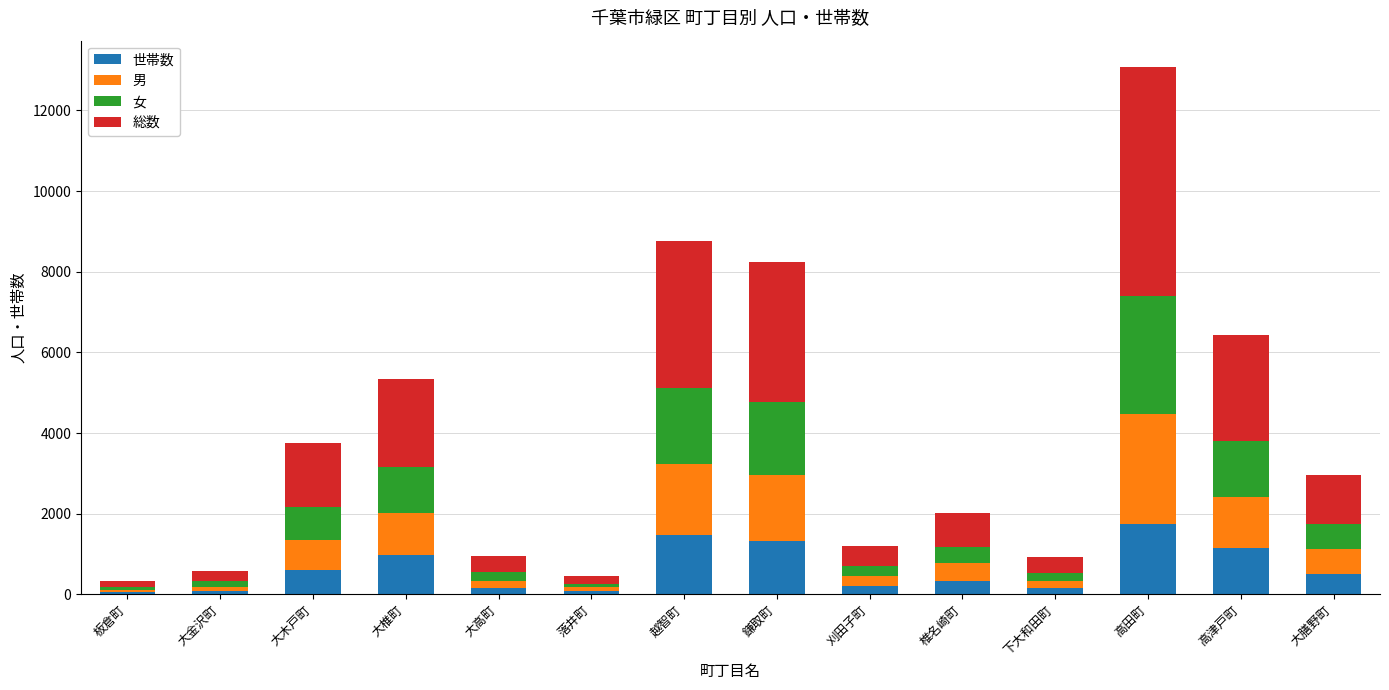

What is the total value across all series at 大木戸町?

3747